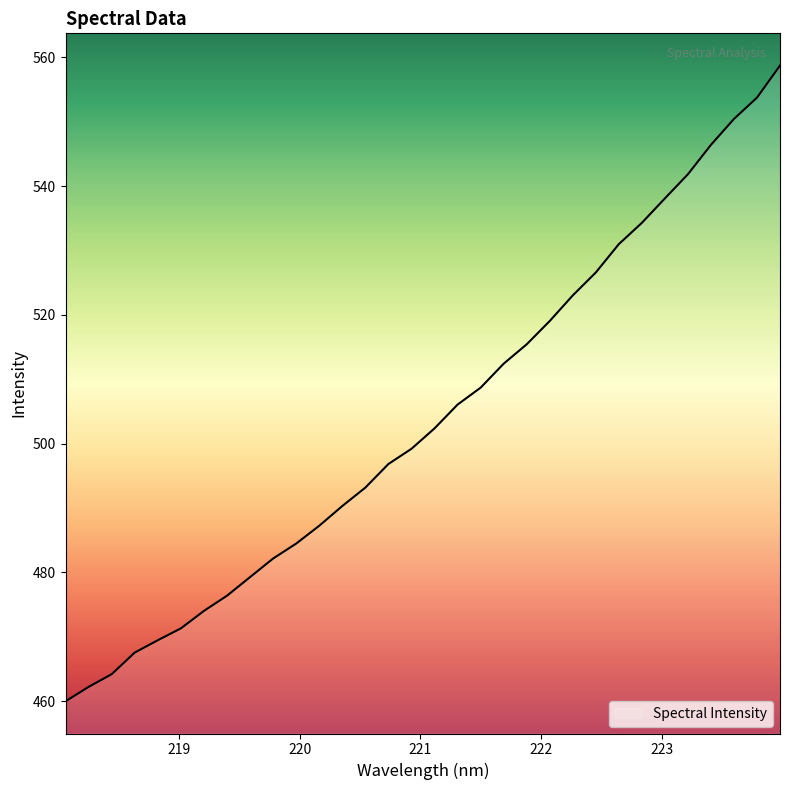

What is the difference between the maximum and minimum values?

98.7